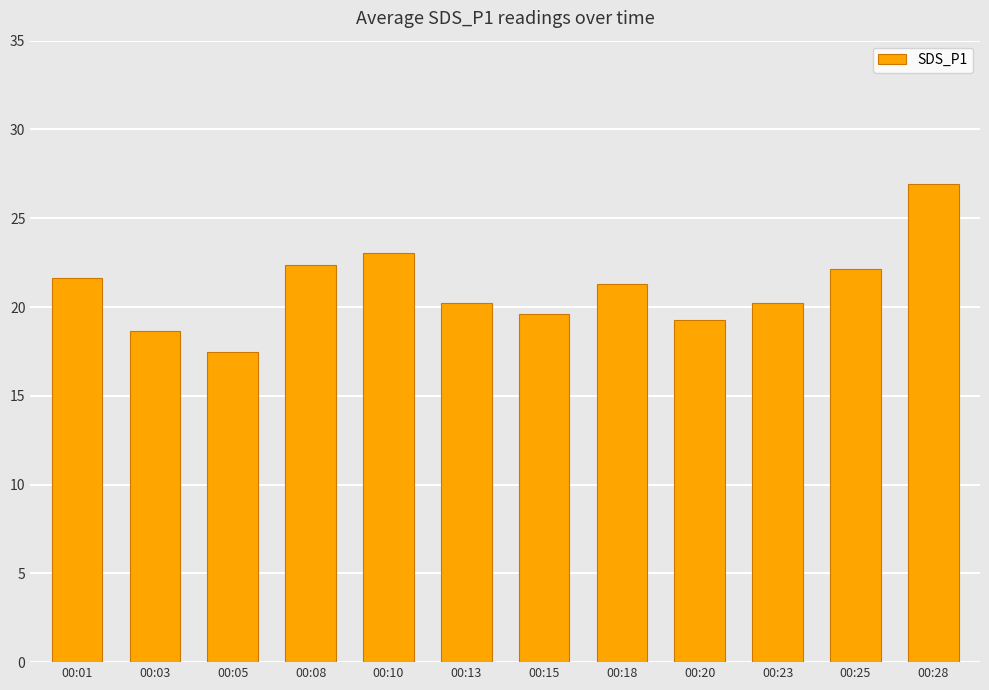

How many bars are there in total?

12